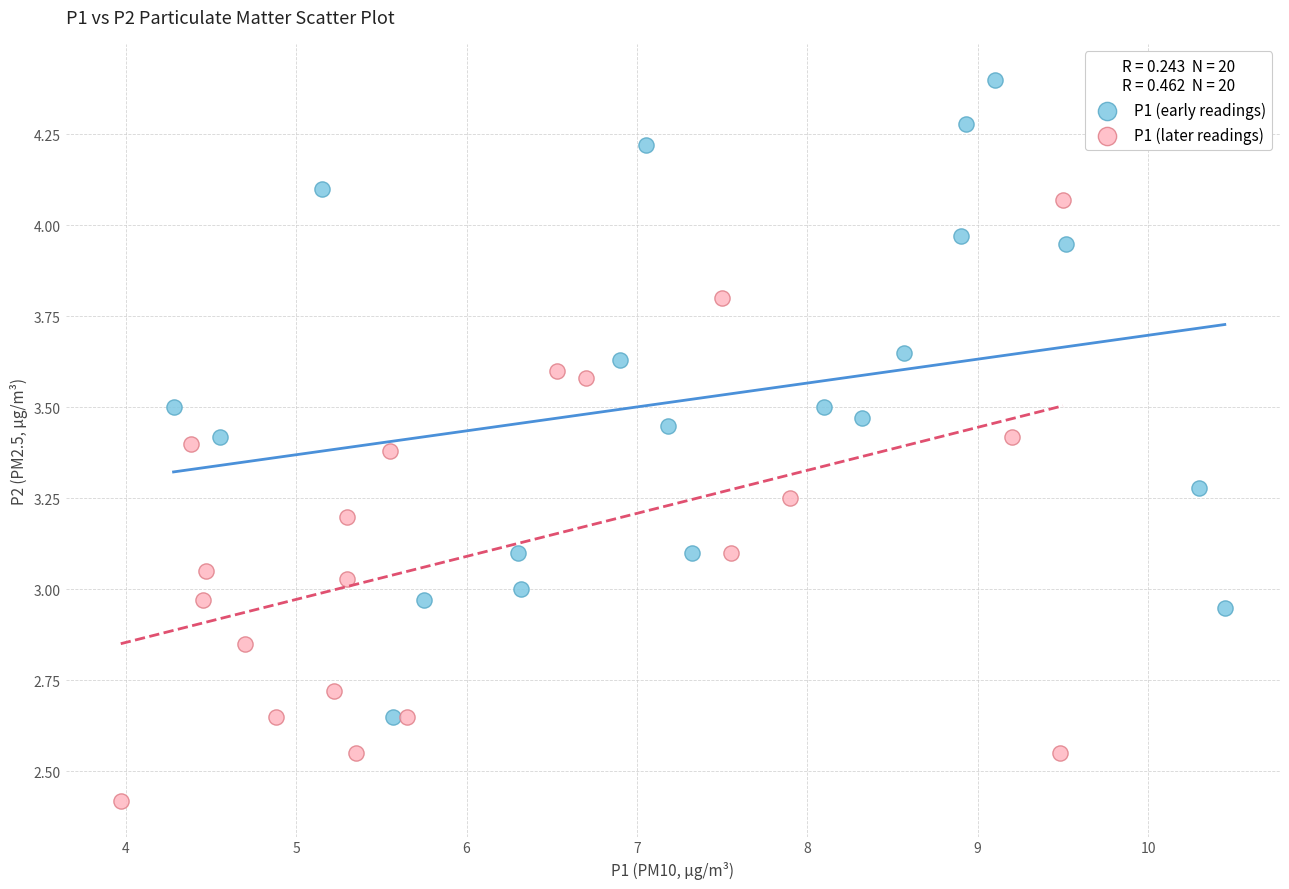

Which series reaches the maximum Y coordinate?

P1 (early readings)